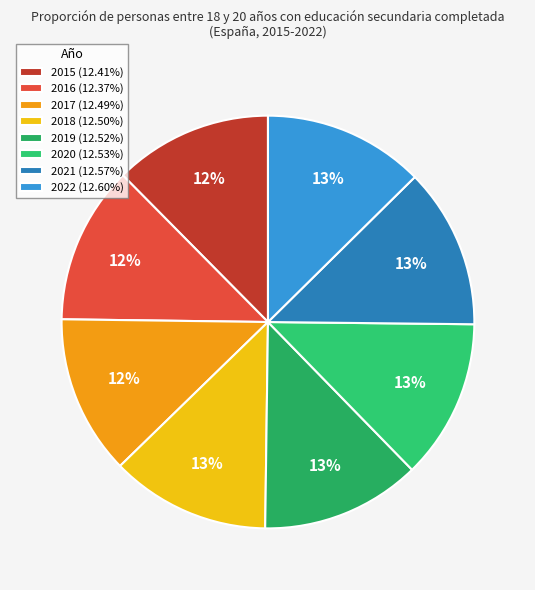

Approximately how many times larger is the value at 2019 compared to 2018?

1.0